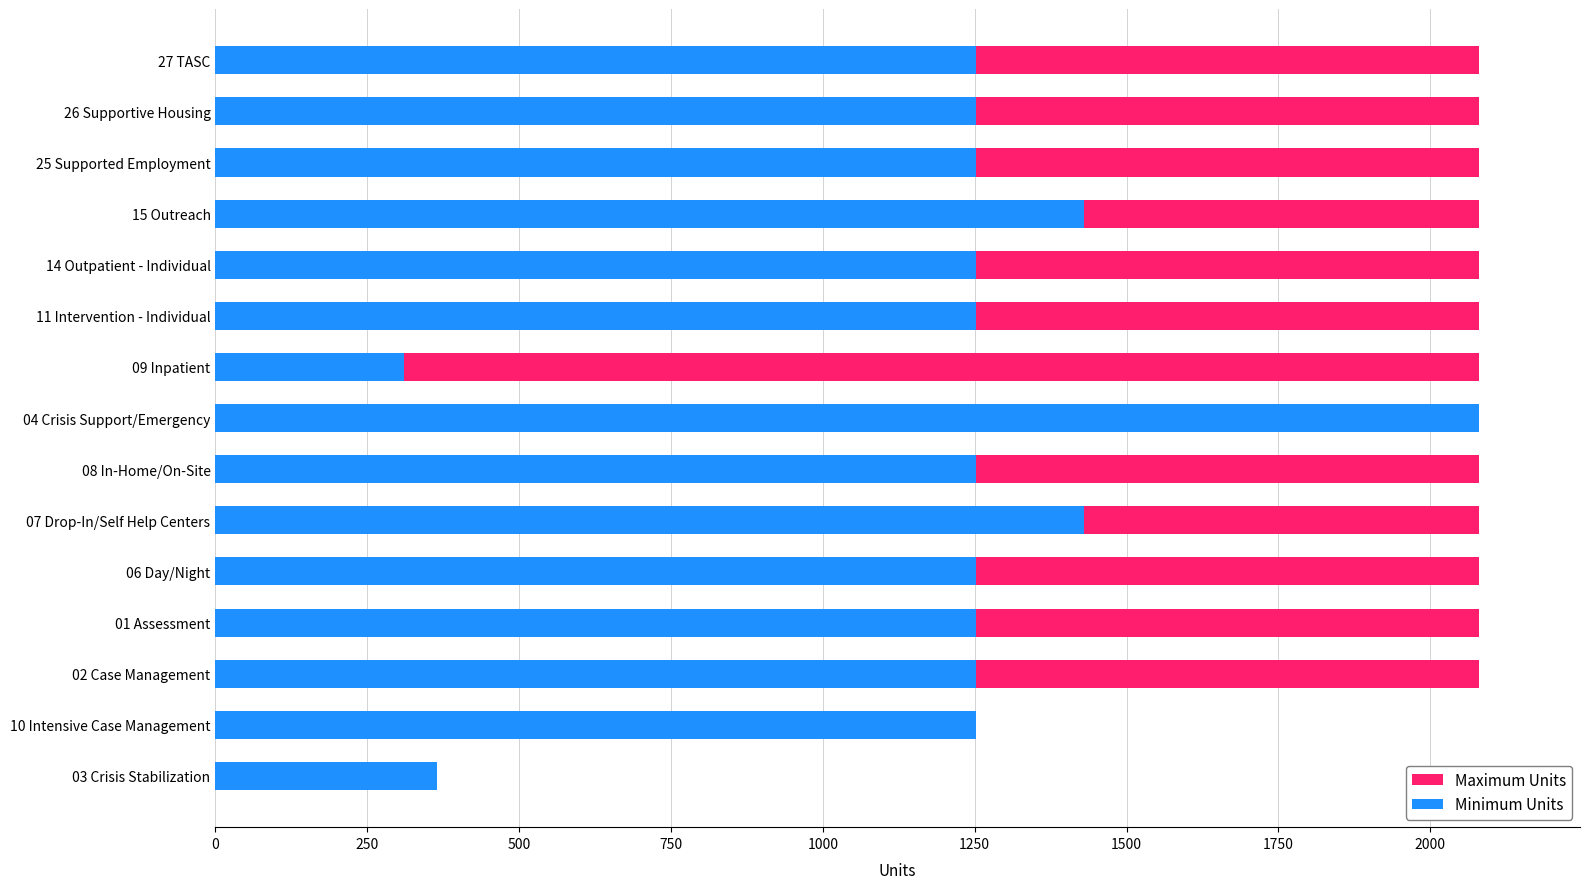

Reading left to right, transcribe all the data shown in this chart.

Maximum Units: 365	365	2080	2080	2080	2080	2080	2080	2080	2080	2080	2080	2080	2080	2080
Minimum Units: 365	1252	1252	1252	1252	1430	1252	2080	310	1252	1252	1430	1252	1252	1252